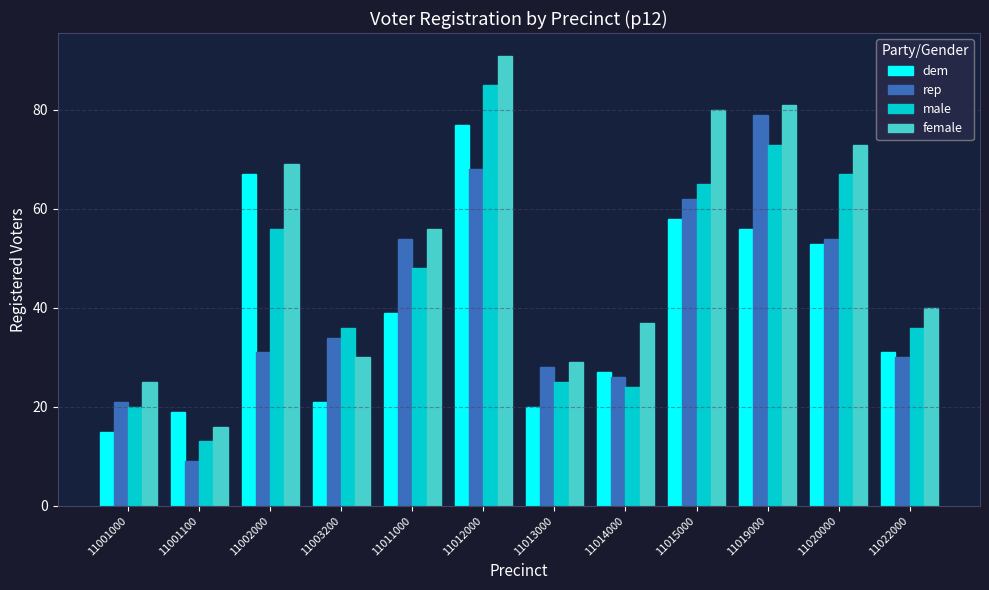

Which series has the largest range (max minus min)?

female